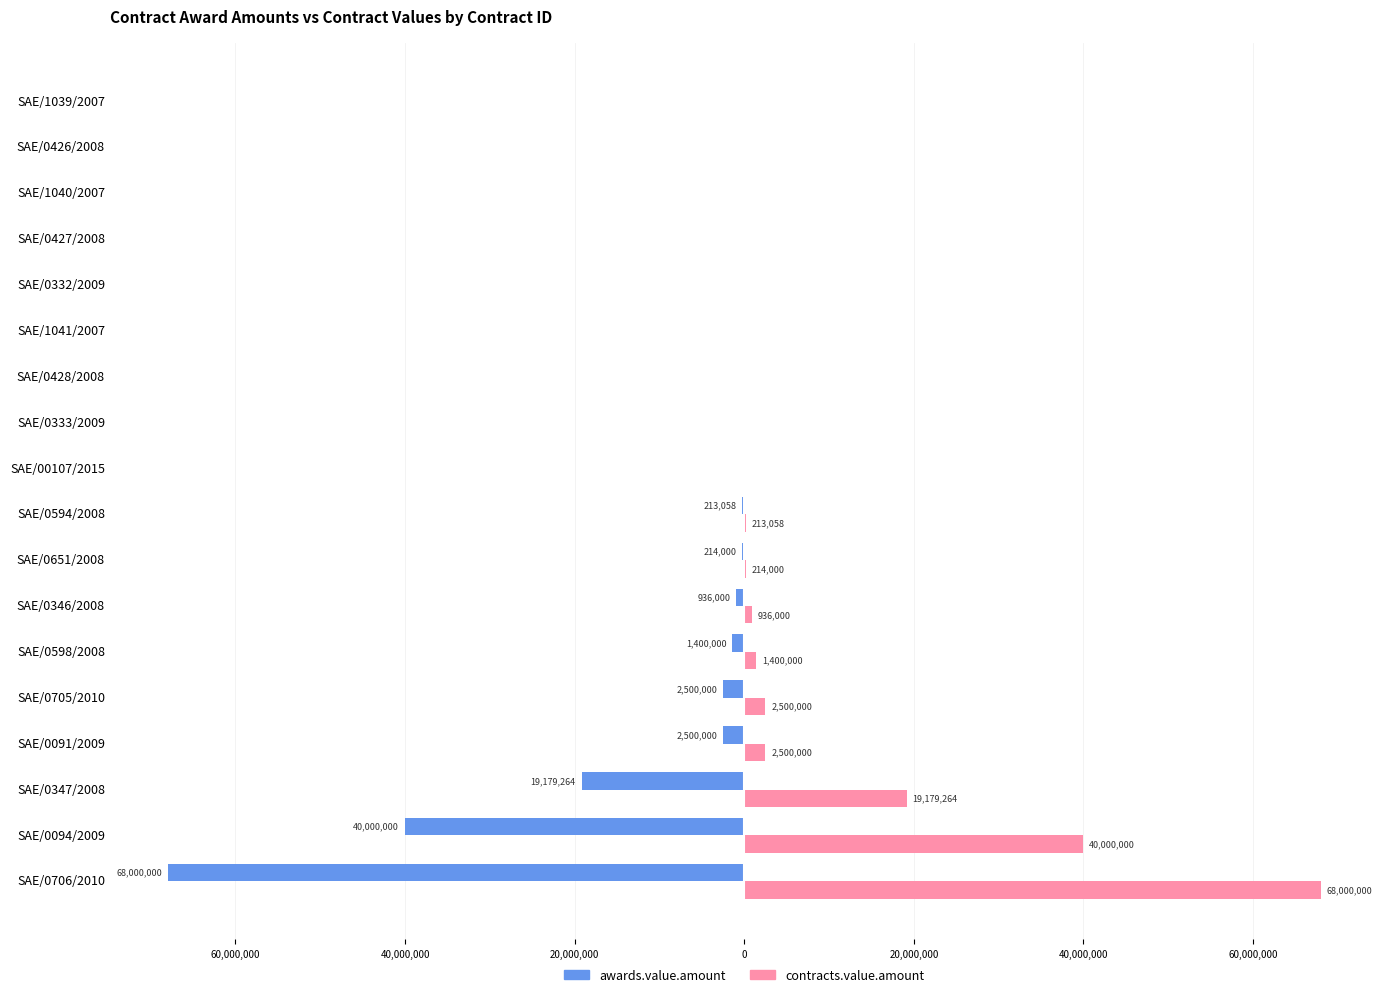

What are all the series names shown in the legend?

awards.value.amount, contracts.value.amount